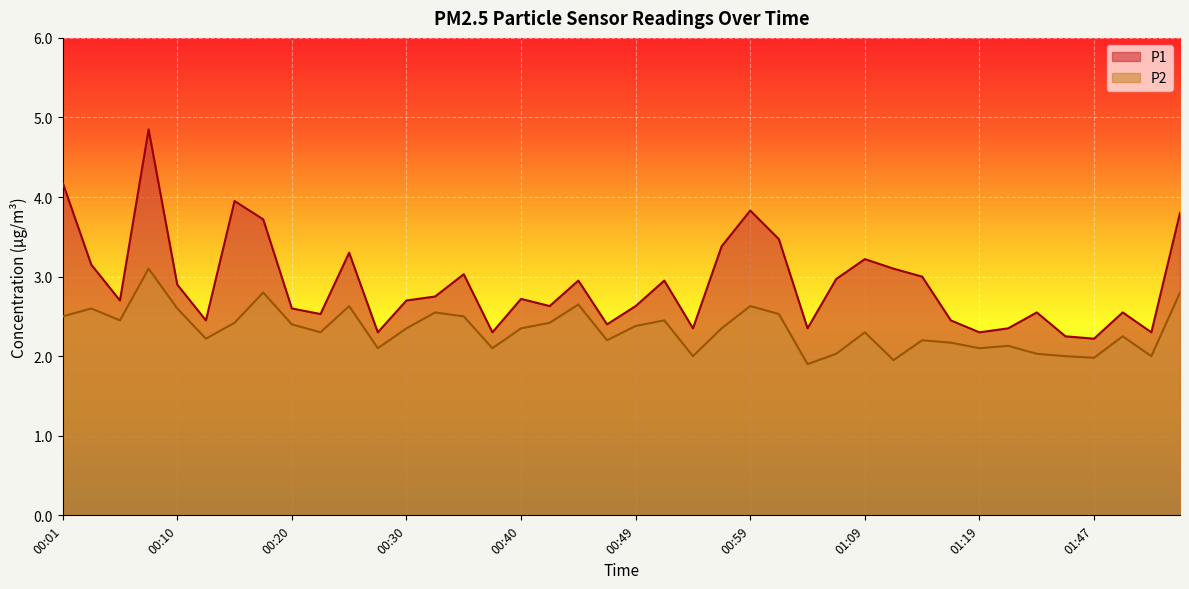

Does the chart display data point markers on the line(s)?

No